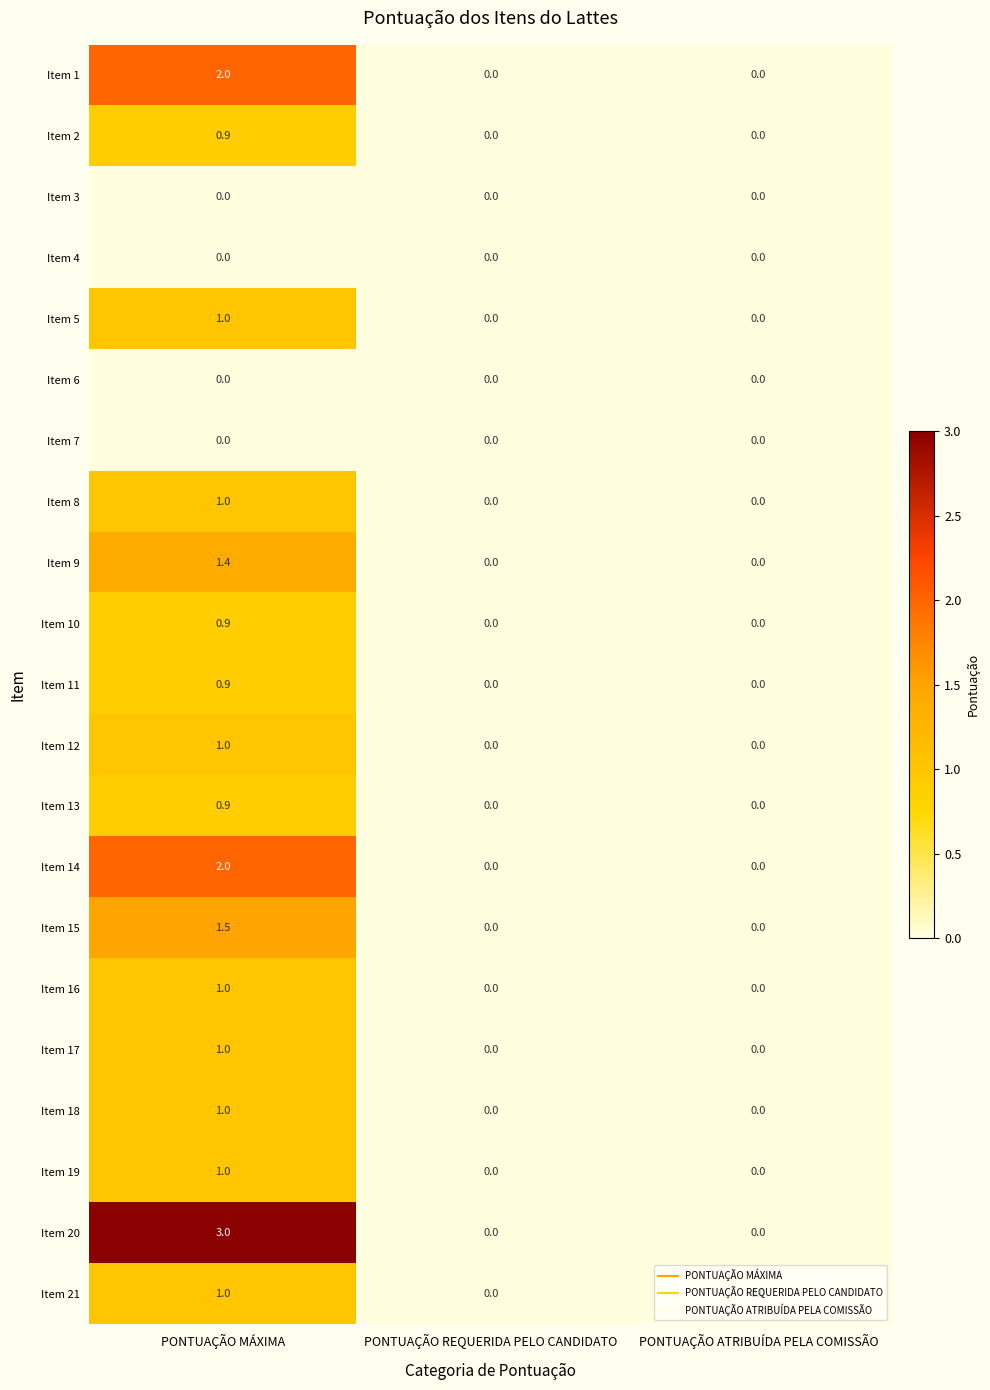

Which label corresponds to the largest value in the chart?

PONTUAÇÃO MÁXIMA